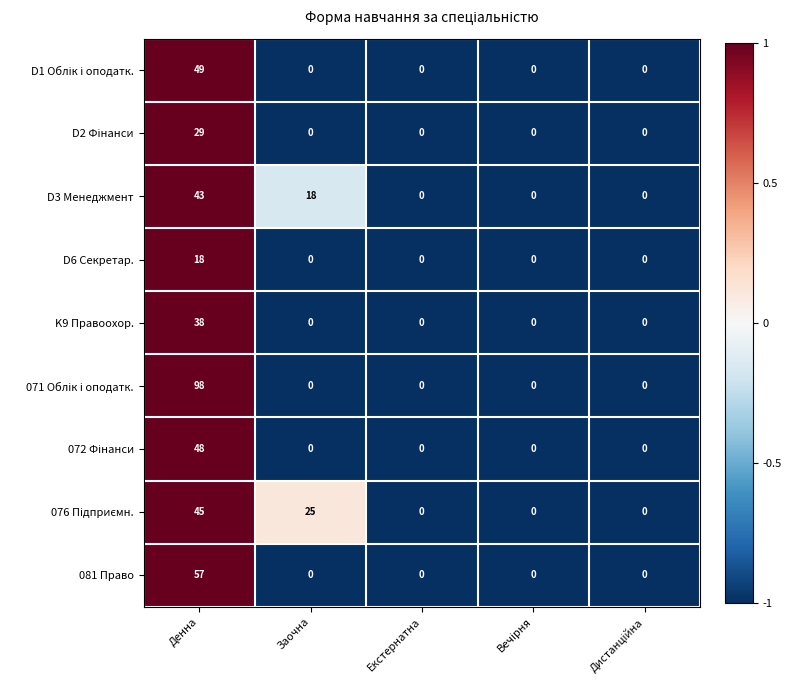

At which category is the sum across all series the highest?

Денна